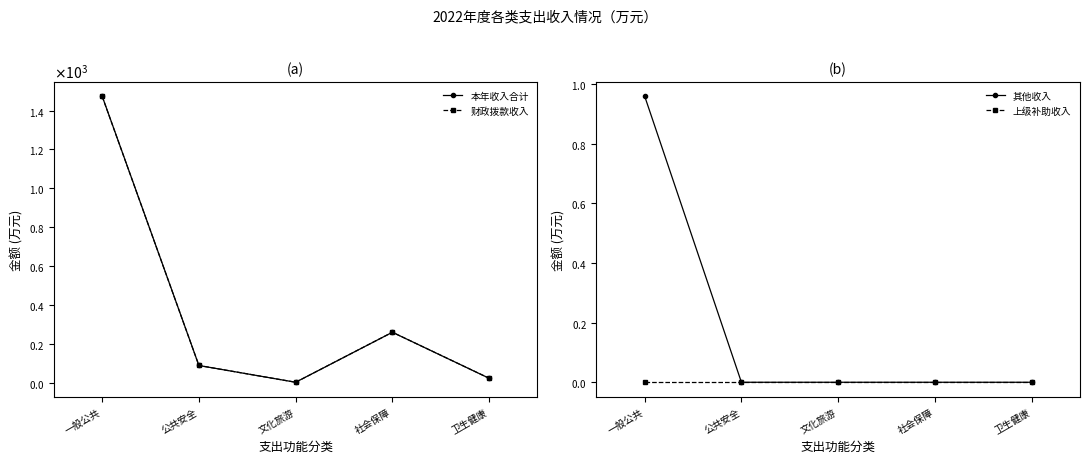

Does the chart have visible grid lines?

No